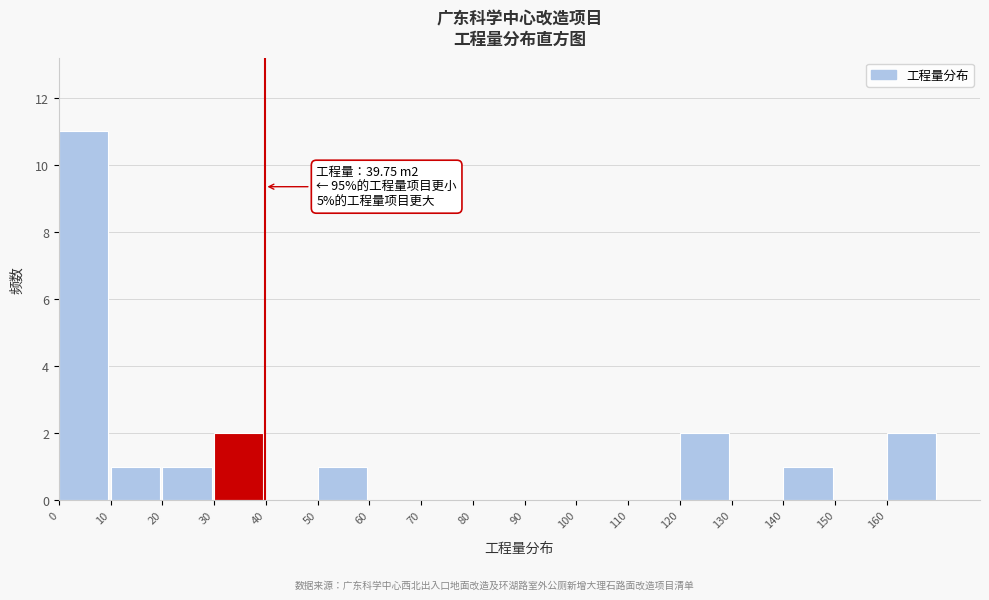

Which range on the x-axis has the tallest bar?

0 to 10